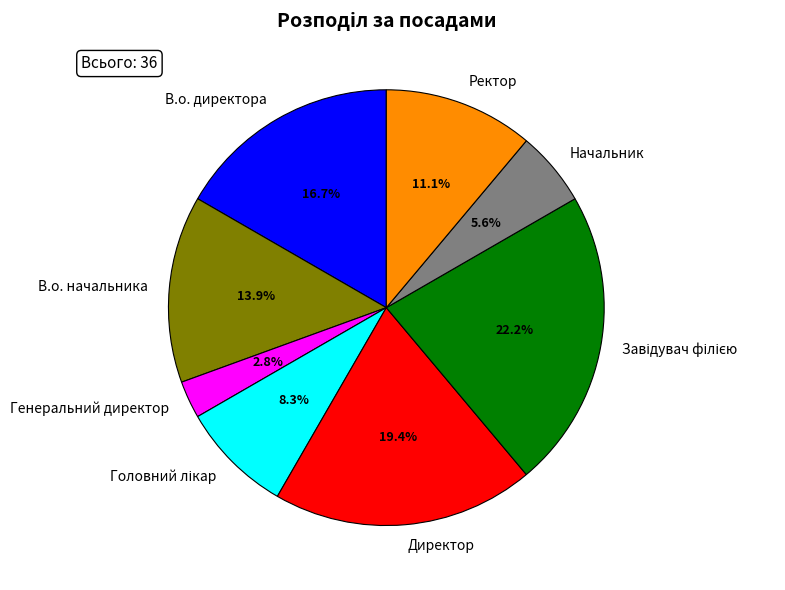

How many segments does this pie chart have?

8